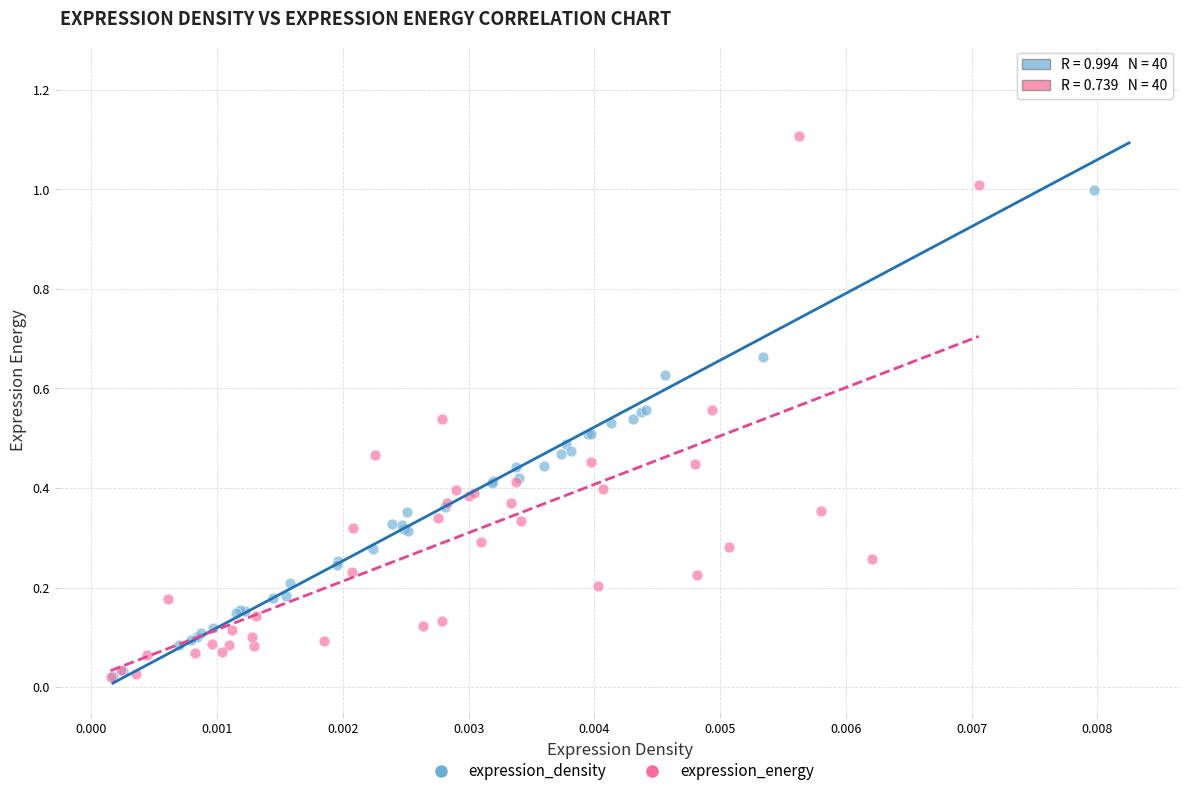

Which series has the largest Y range (max minus min)?

expression_density